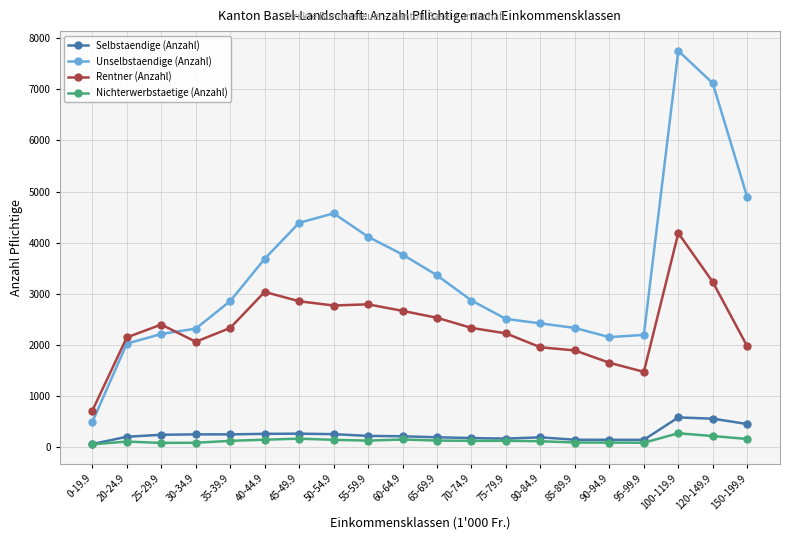

Is this an area chart (filled region under the line)?

No